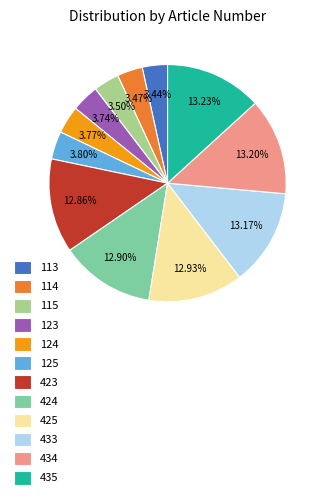

What is the ratio of the value at 123 to the value at 433?

0.3